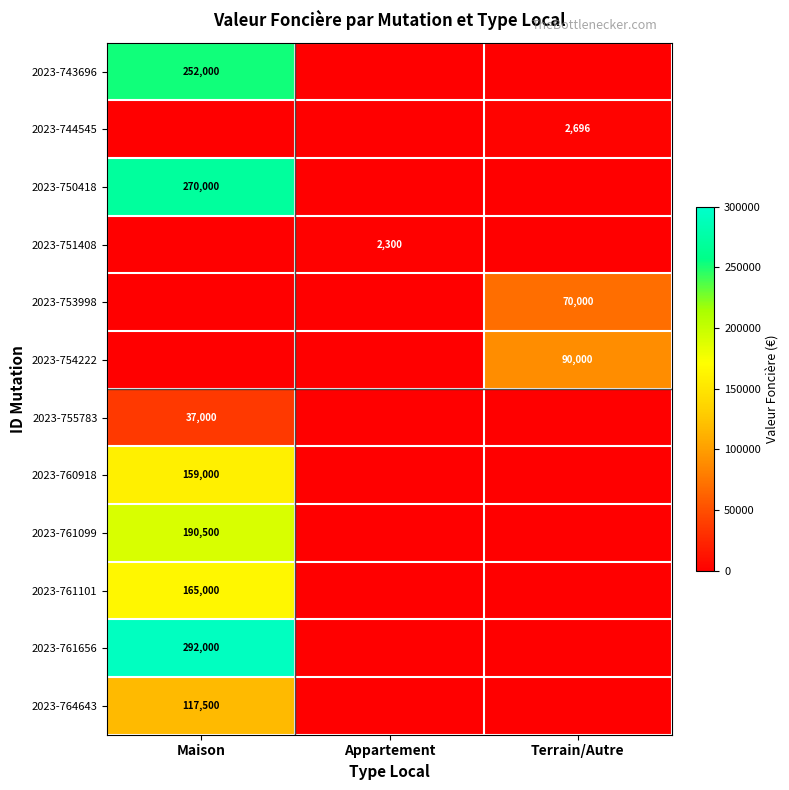

At how many categories does at least one series exceed 162485?

1